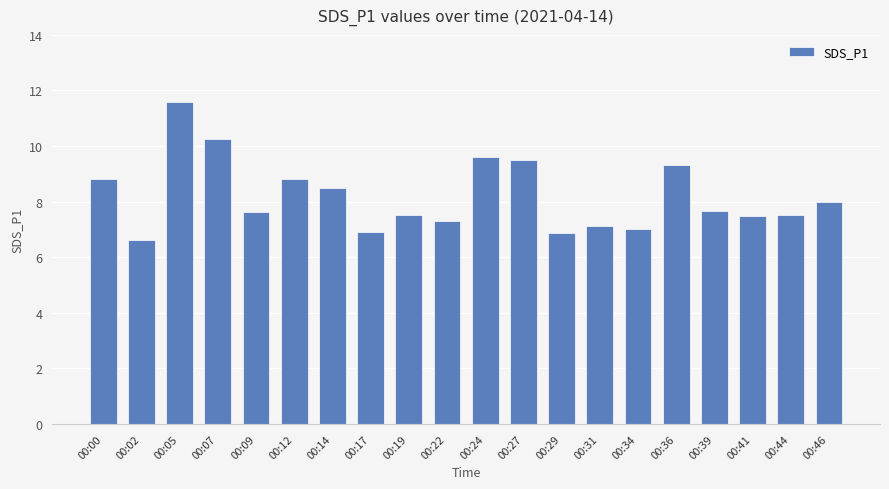

Which label corresponds to the smallest value in the chart?

00:02